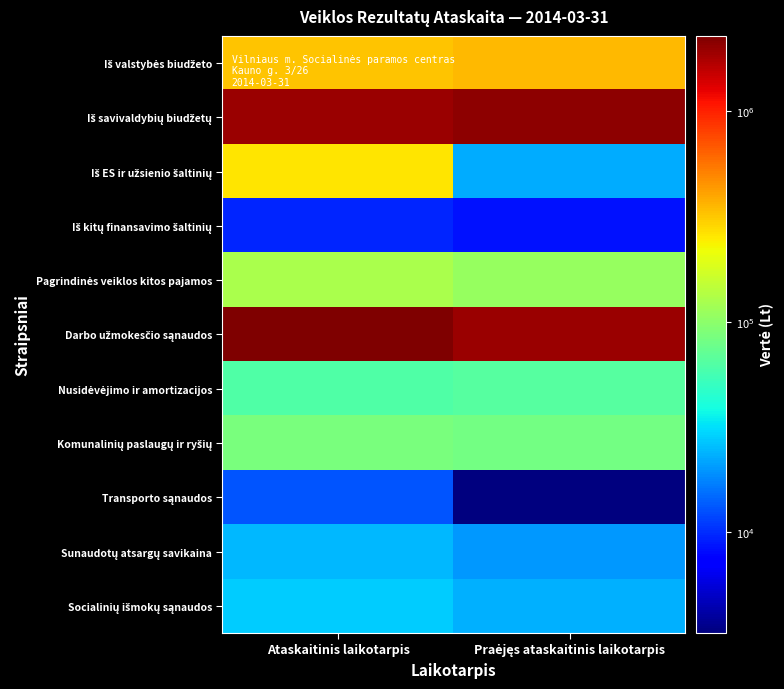

At how many categories does at least one series exceed 1090478?

2